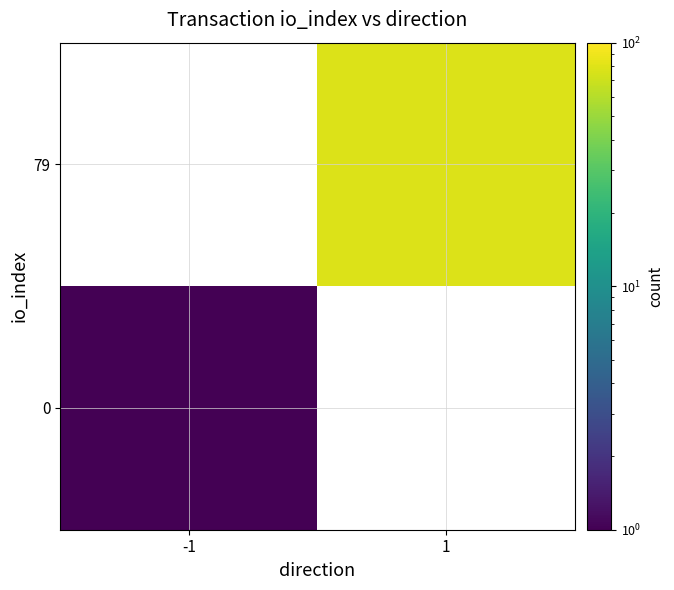

Is the value of 0 at 1 greater than the value of 79 at -1?

No